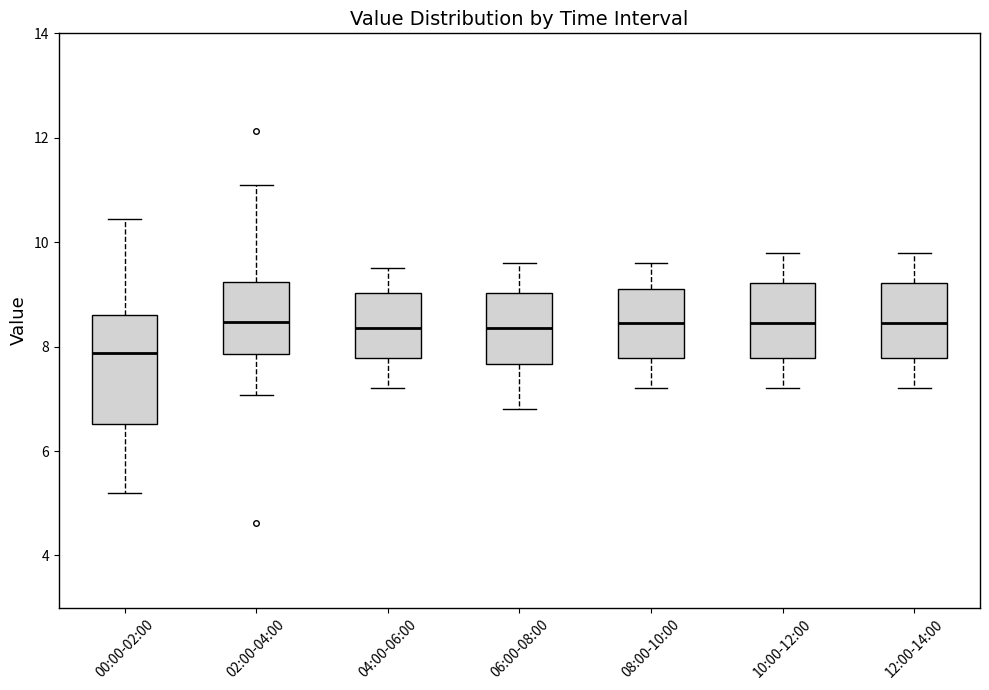

Reading left to right, transcribe this box plot: for each box, give where its median line is, the range the box spans, and where its two whiskers end, as read against the y-axis. The values are not printed on the chart, so give them approximately, as read against the axis.

00:00-02:00: median 7.8, box 6.6 to 8.6, whiskers 5.2 to 10.4
02:00-04:00: median 8.4, box 7.8 to 9.2, whiskers 7.0 to 11.2
04:00-06:00: median 8.4, box 7.8 to 9.0, whiskers 7.2 to 9.6
06:00-08:00: median 8.4, box 7.6 to 9.0, whiskers 6.8 to 9.6
08:00-10:00: median 8.4, box 7.8 to 9.2, whiskers 7.2 to 9.6
10:00-12:00: median 8.4, box 7.8 to 9.2, whiskers 7.2 to 9.8
12:00-14:00: median 8.4, box 7.8 to 9.2, whiskers 7.2 to 9.8